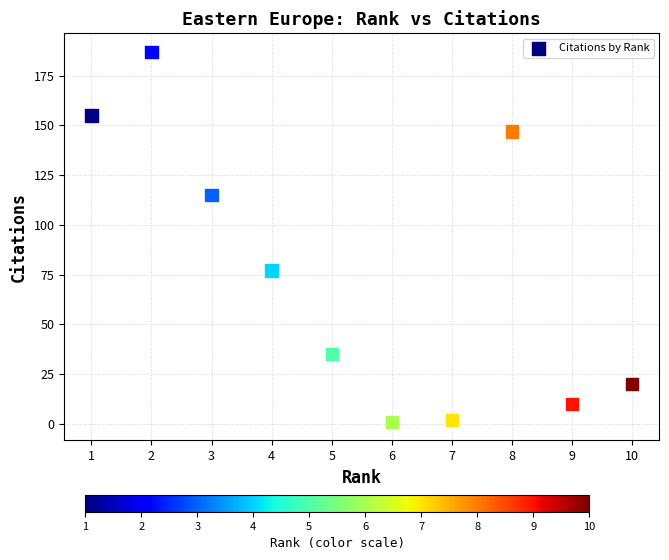

What is the range of Y values (max minus min)?

186